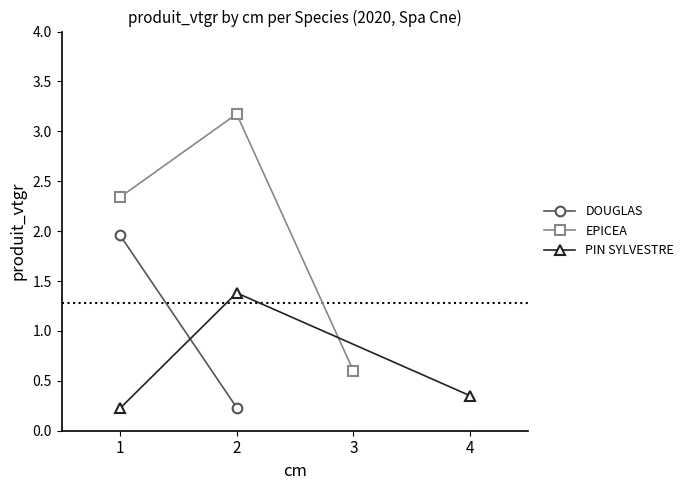

Rank the categories by PIN SYLVESTRE value from lowest to highest.

1, 4, 2